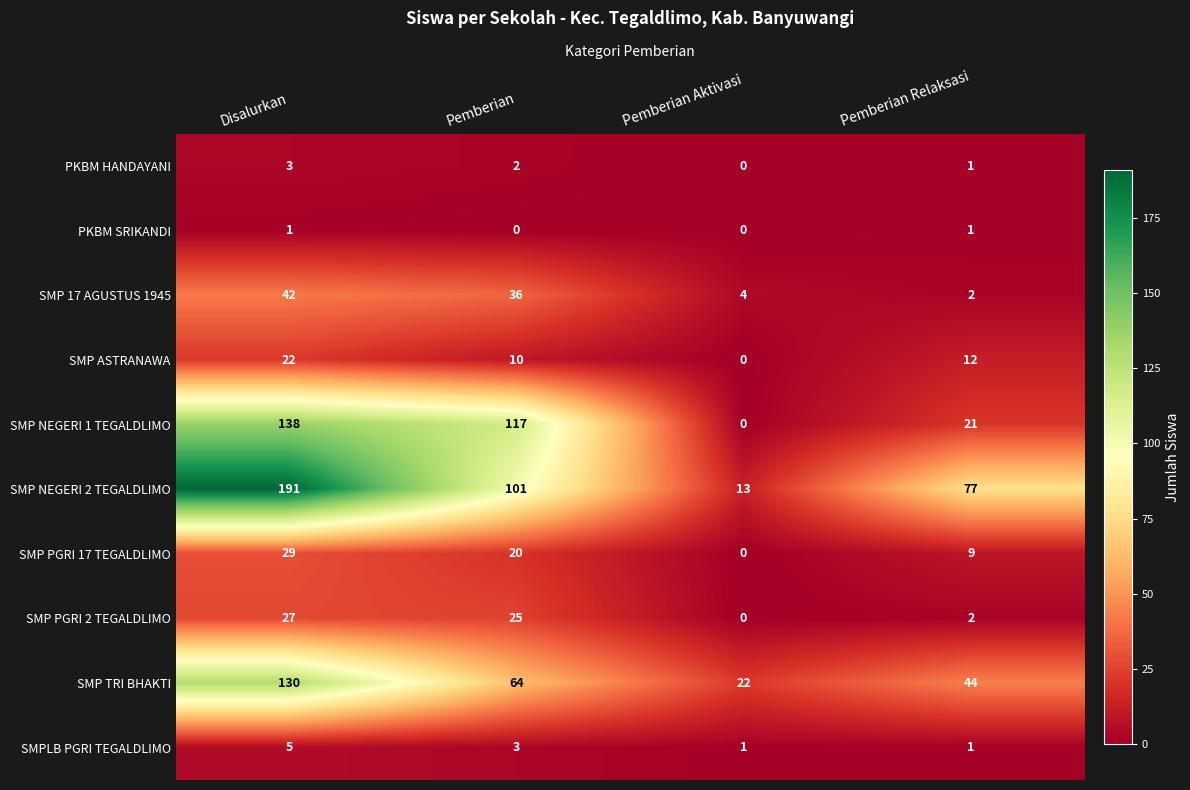

List the series in order of their peak value, highest first.

SMP NEGERI 2 TEGALDLIMO, SMP NEGERI 1 TEGALDLIMO, SMP TRI BHAKTI, SMP 17 AGUSTUS 1945, SMP PGRI 17 TEGALDLIMO, SMP PGRI 2 TEGALDLIMO, SMP ASTRANAWA, SMPLB PGRI TEGALDLIMO, PKBM HANDAYANI, PKBM SRIKANDI